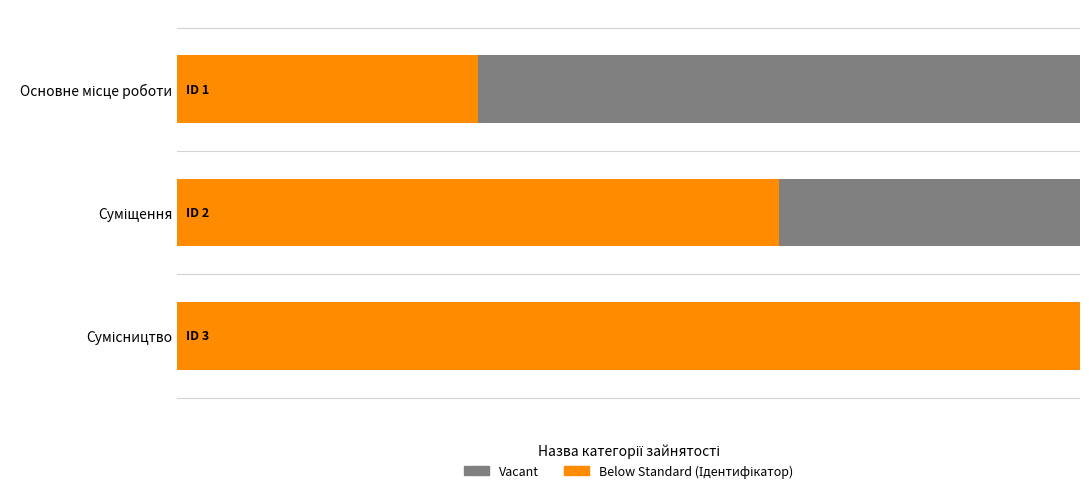

How many data points in Below Standard (Ідентифікатор) are less than 2?

1